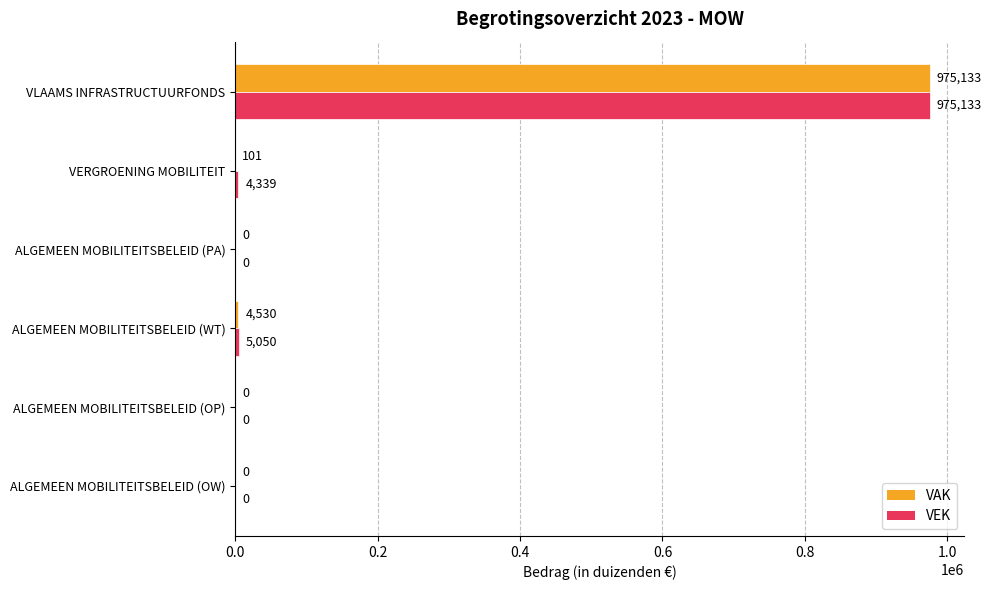

What is the sum of all VEK values?

984522